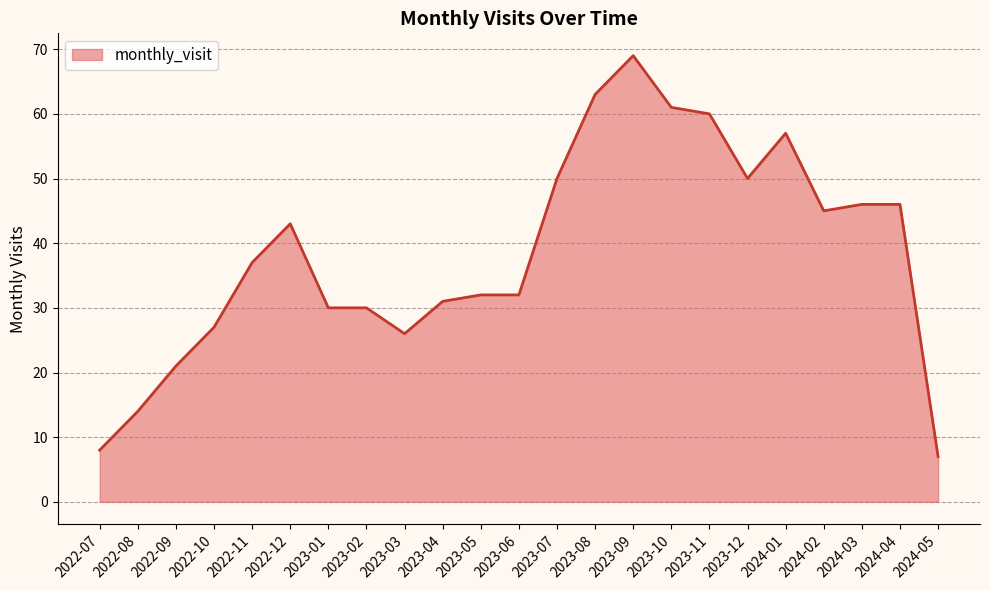

What is the greatest value displayed?

69